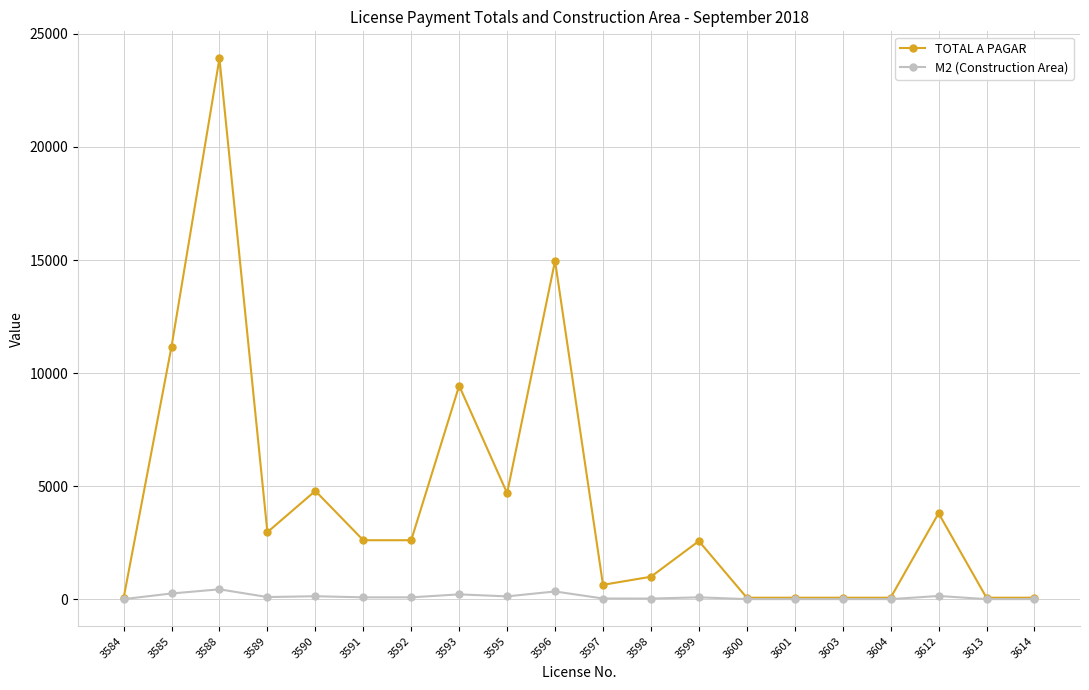

Does the chart display data point markers on the line(s)?

Yes